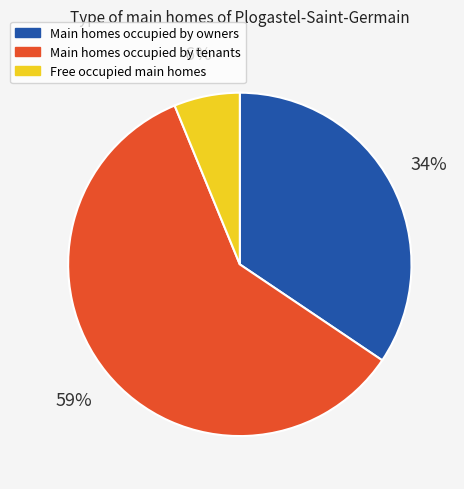

Is there any slice that represents more than half of the pie?

Yes